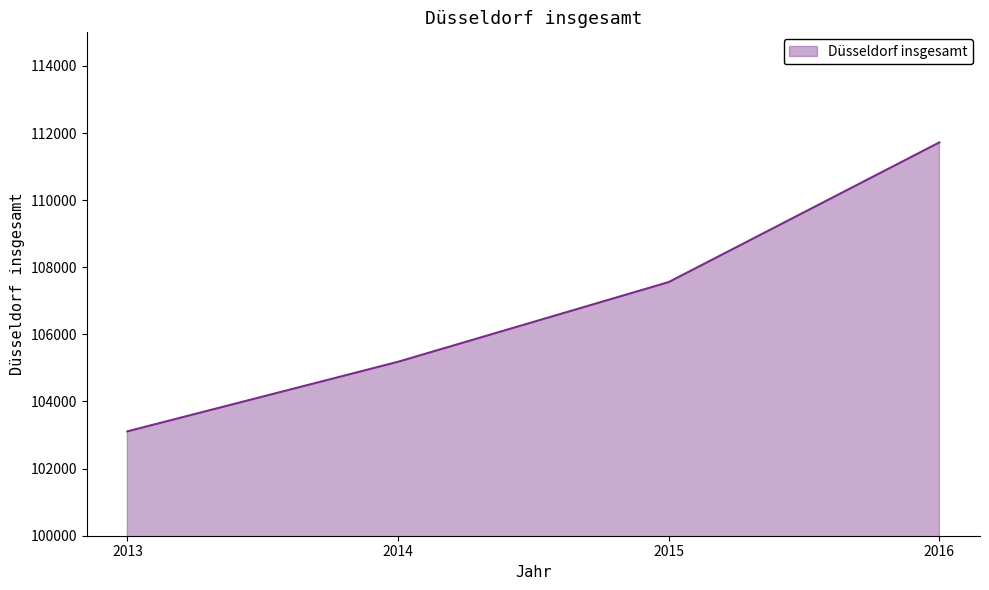

Does the chart display data point markers on the line(s)?

No